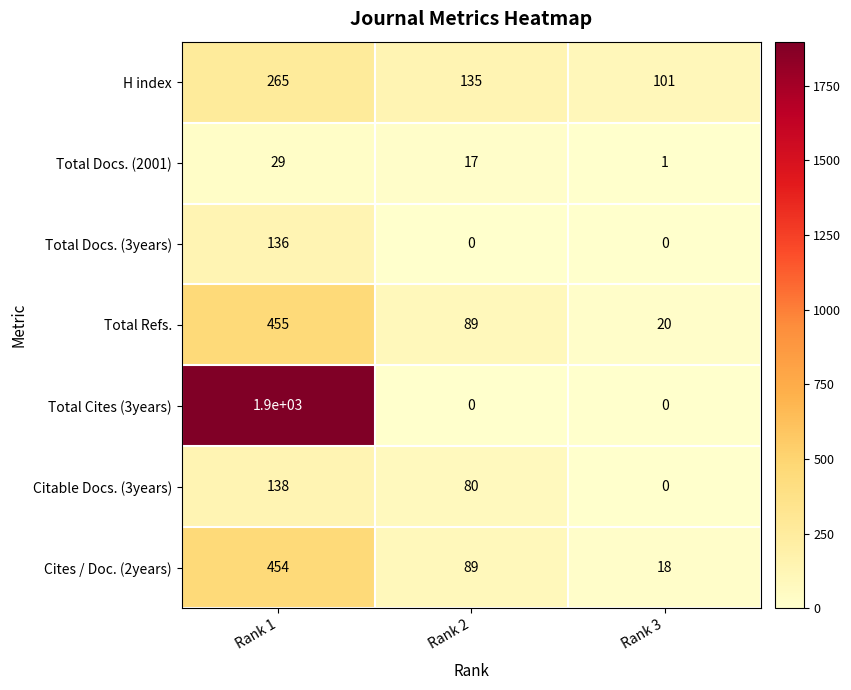

True or false: Cites / Doc. (2years) has a value of 454 at Rank 1.

True